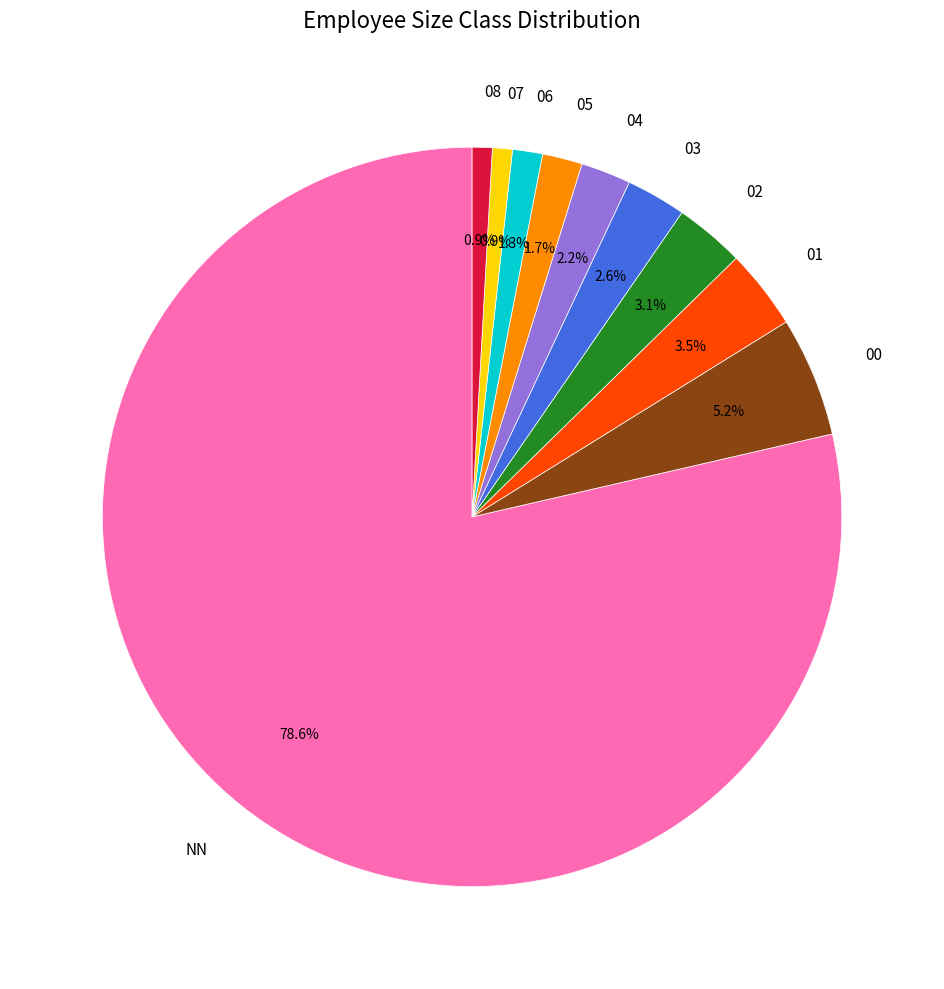

What is the ratio of the value at 03 to the value at NN?

0.0